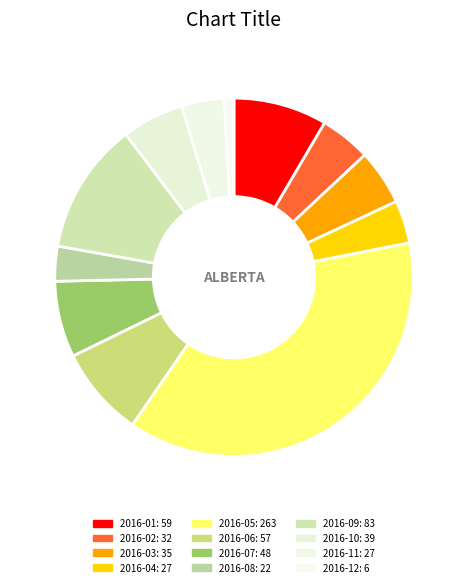

To the nearest percent, what percentage of the pie is 2016-08?

3%